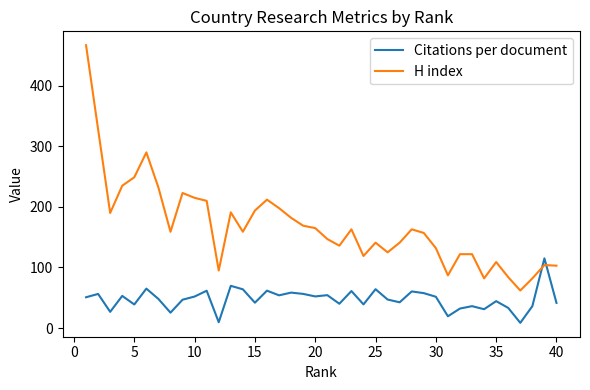

What is the highest value of the Citations per document series?

115.1